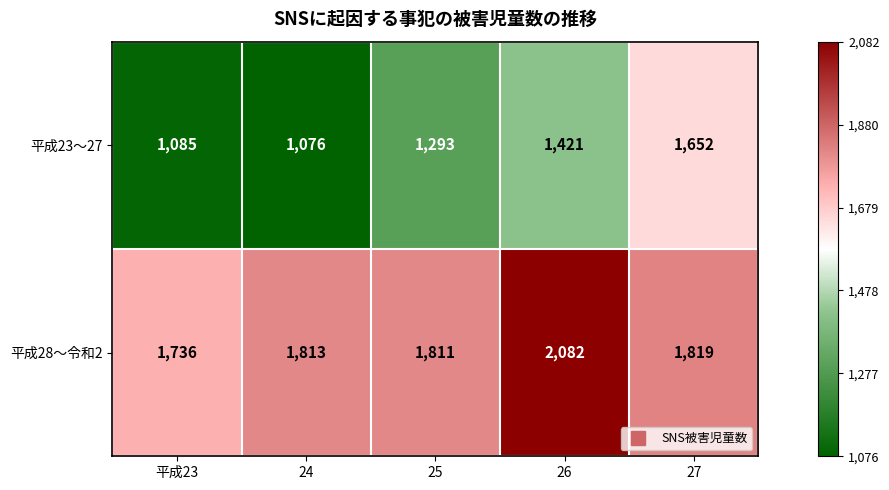

What is the difference between the highest and lowest values at 27?

167